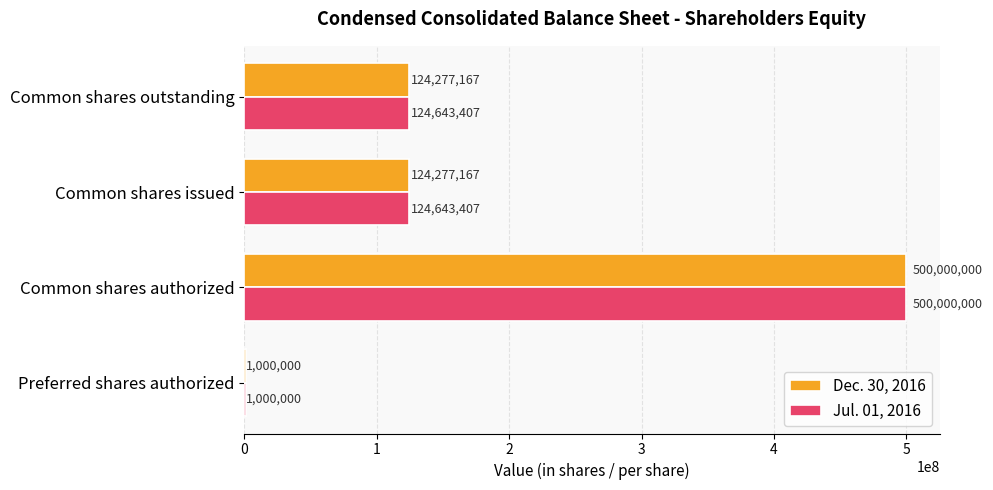

Which series has the largest total across all categories?

Jul. 01, 2016